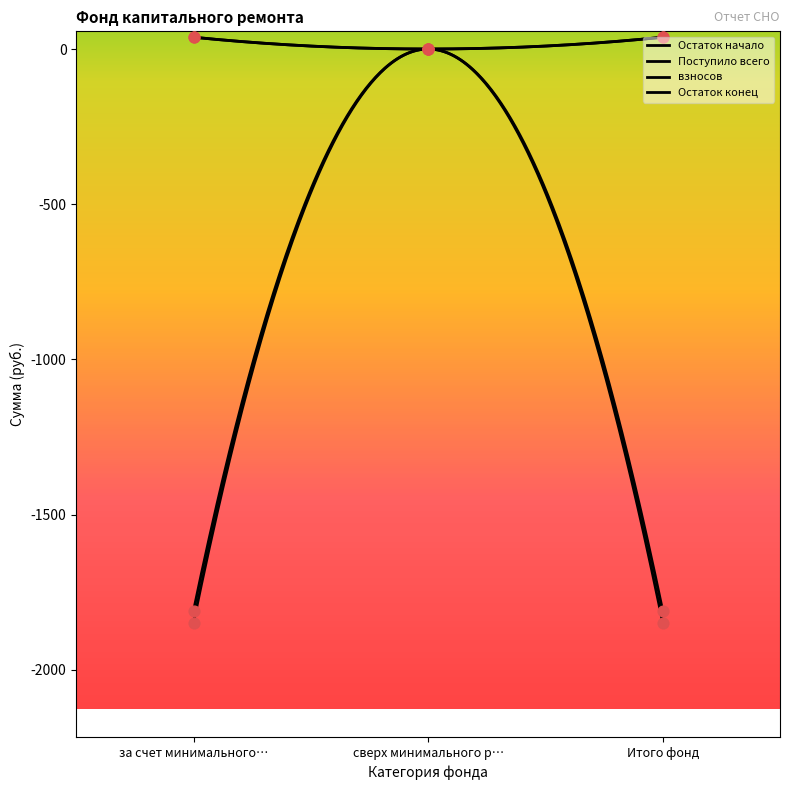

Which series has the largest Y range (max minus min)?

Остаток начало